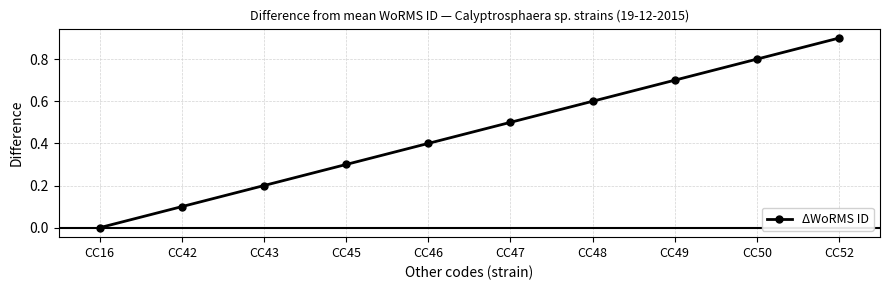

What is the value of the 3rd point from the left?

0.2